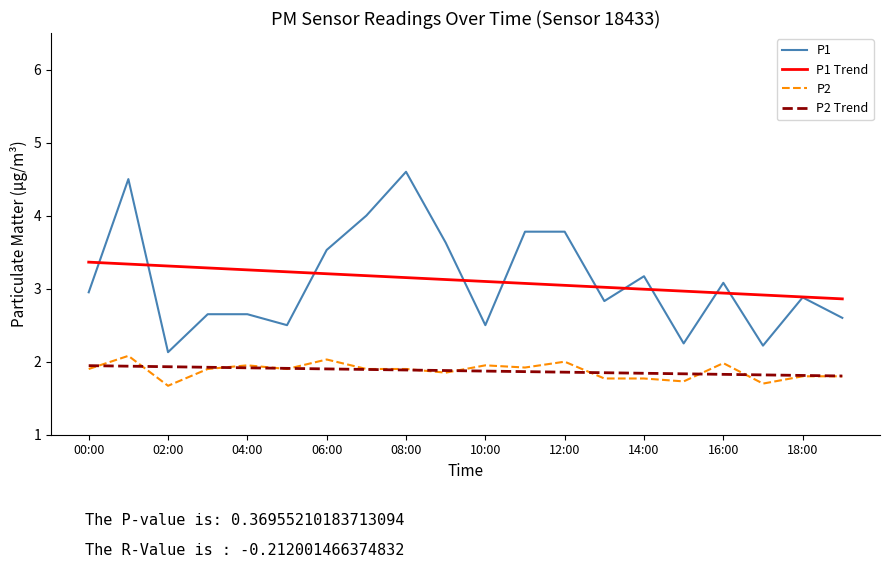

What is the greatest value displayed?

4.6